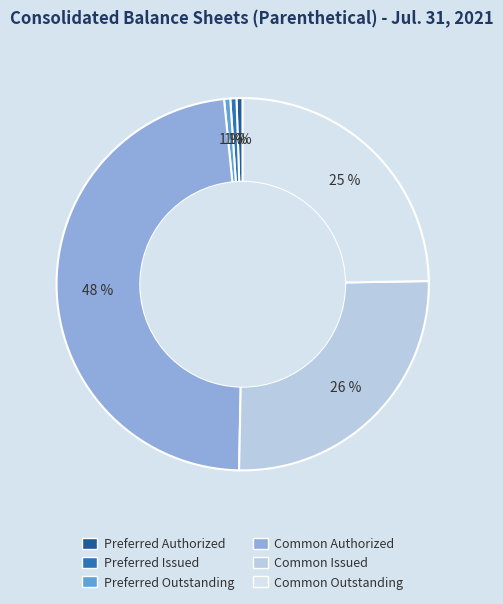

To the nearest percent, what is the average slice percentage?

17%